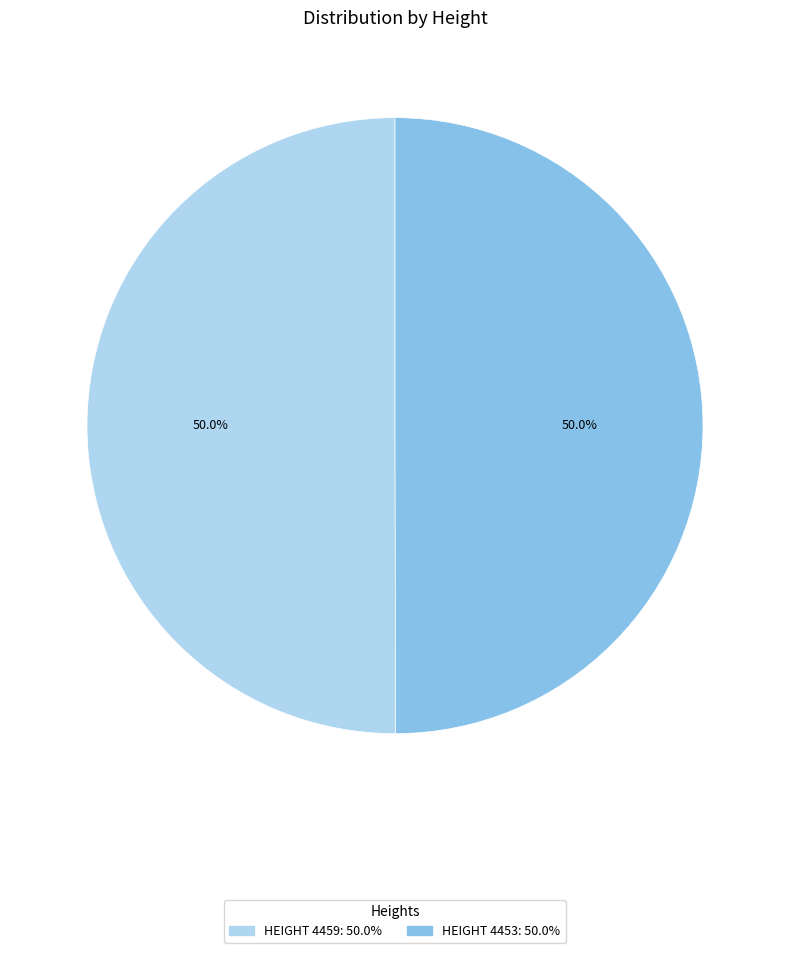

Which category has the biggest portion of the pie?

4459